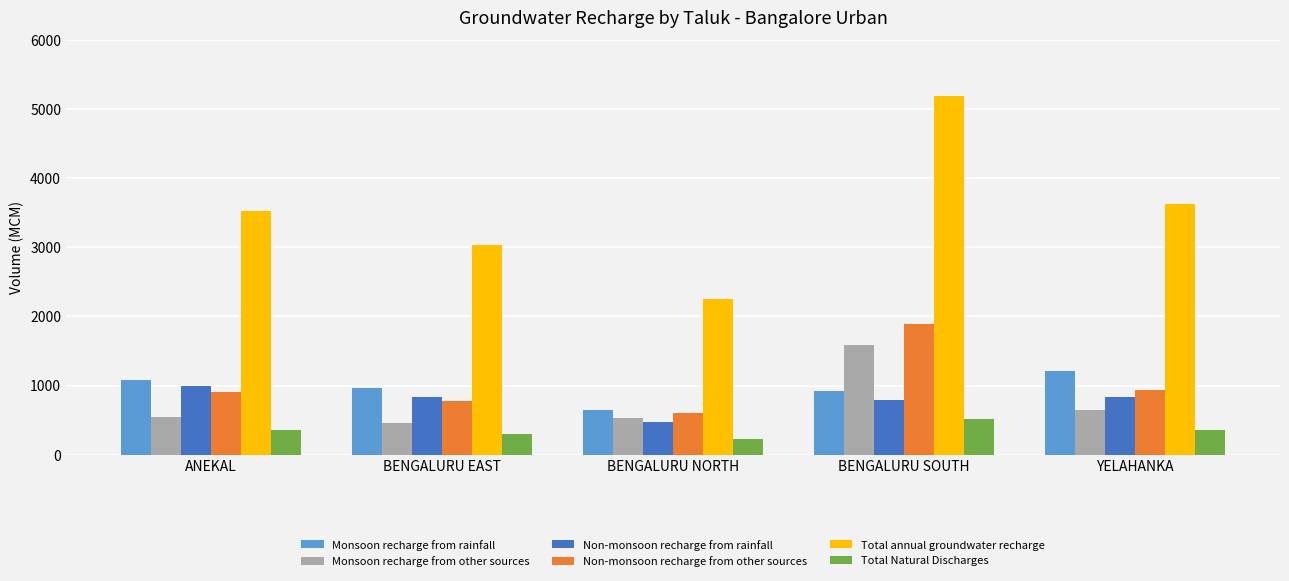

The value of Non-monsoon recharge from rainfall at ANEKAL is 1674.2. True or false?

False